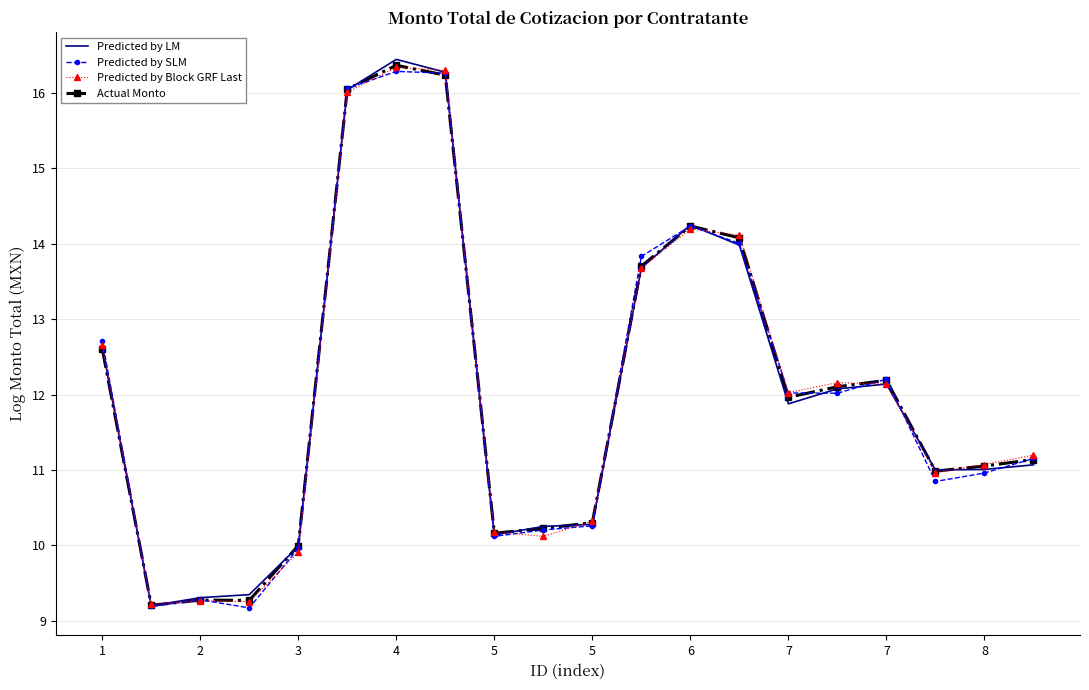

What is the lowest value of the Predicted by SLM series?

9.2